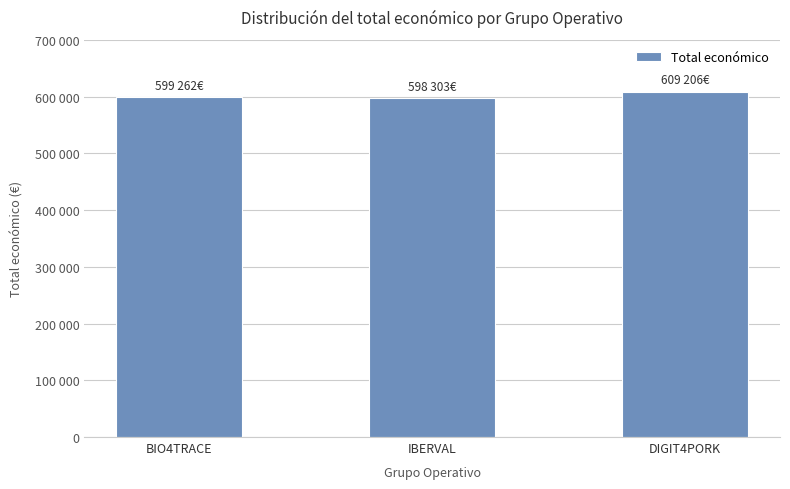

Rank the categories by value from lowest to highest.

IBERVAL, BIO4TRACE, DIGIT4PORK